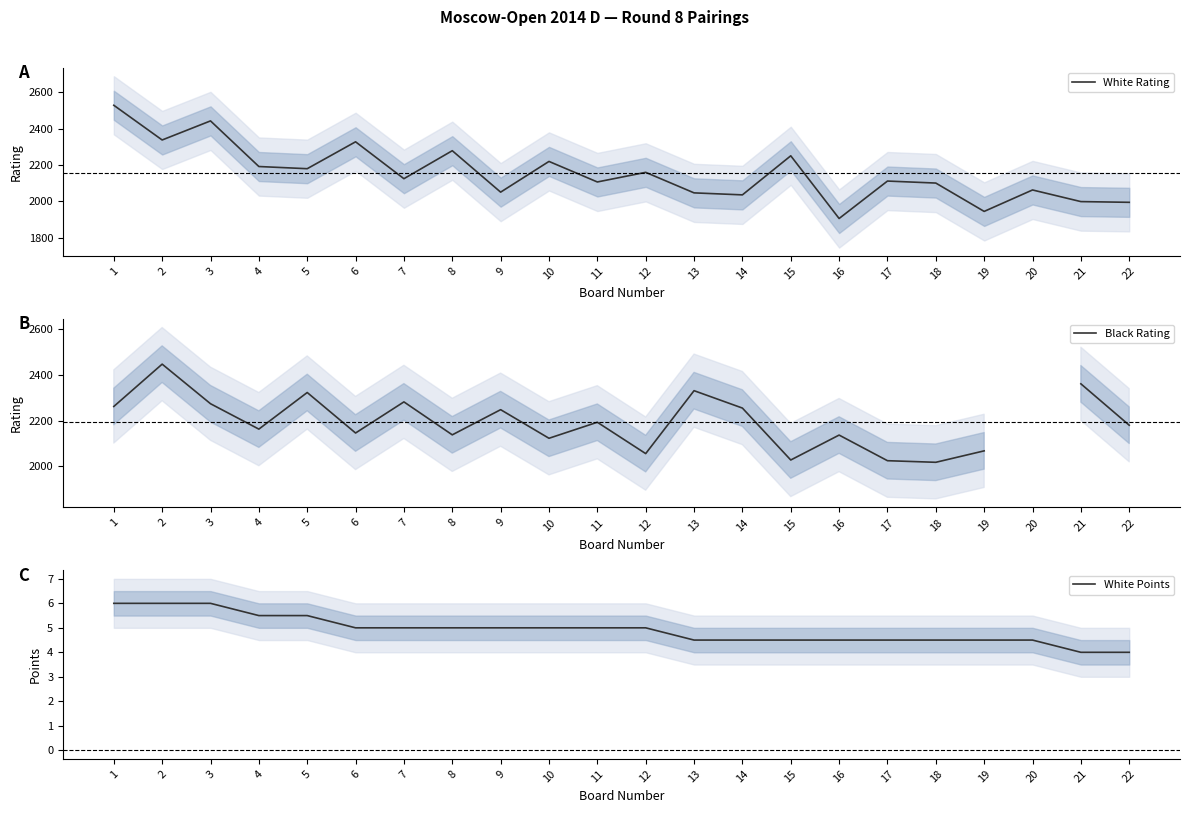

Rank the series by their maximum value, from highest to lowest.

White Rating, Black Rating, White Points